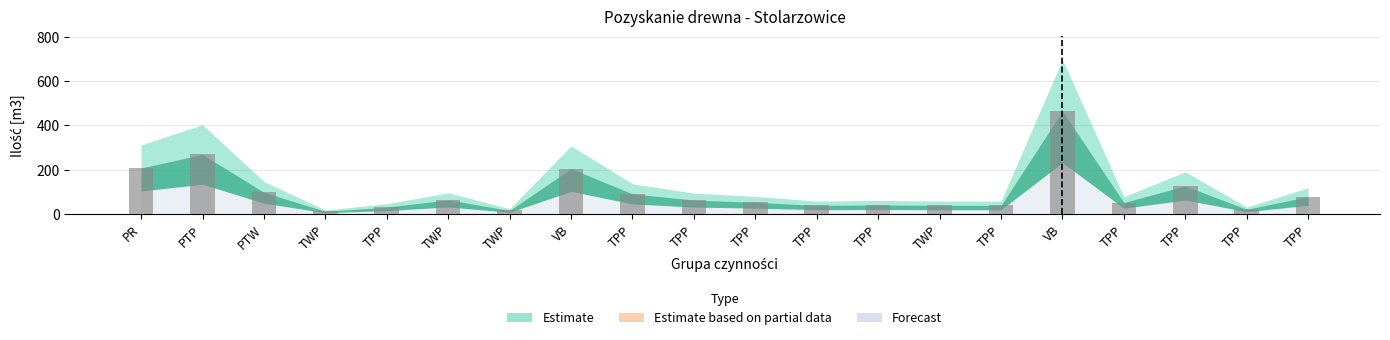

What is the difference between the values at PTP and TPP?

190